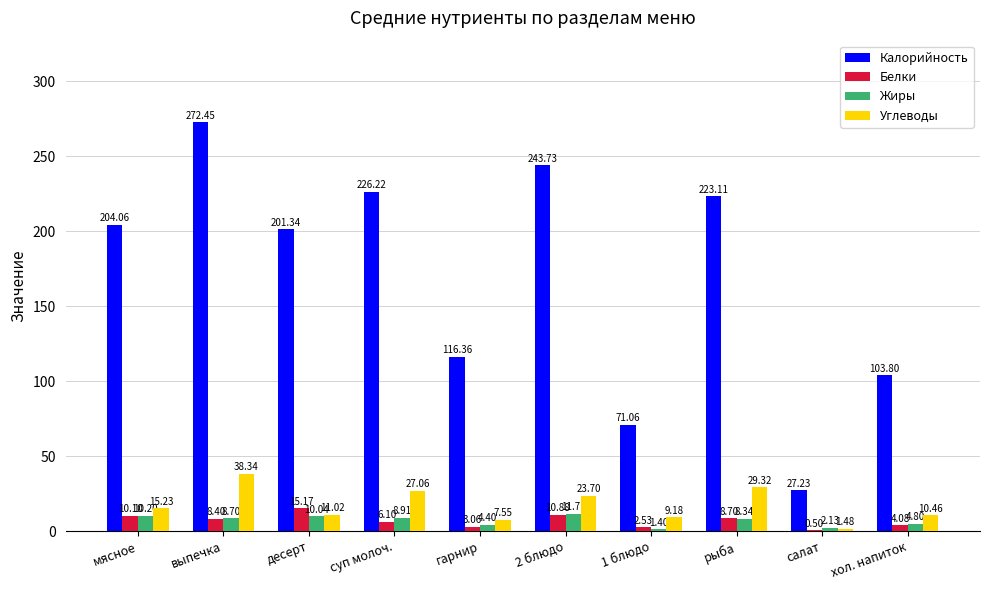

Where does the Белки series first go above 8?

мясное